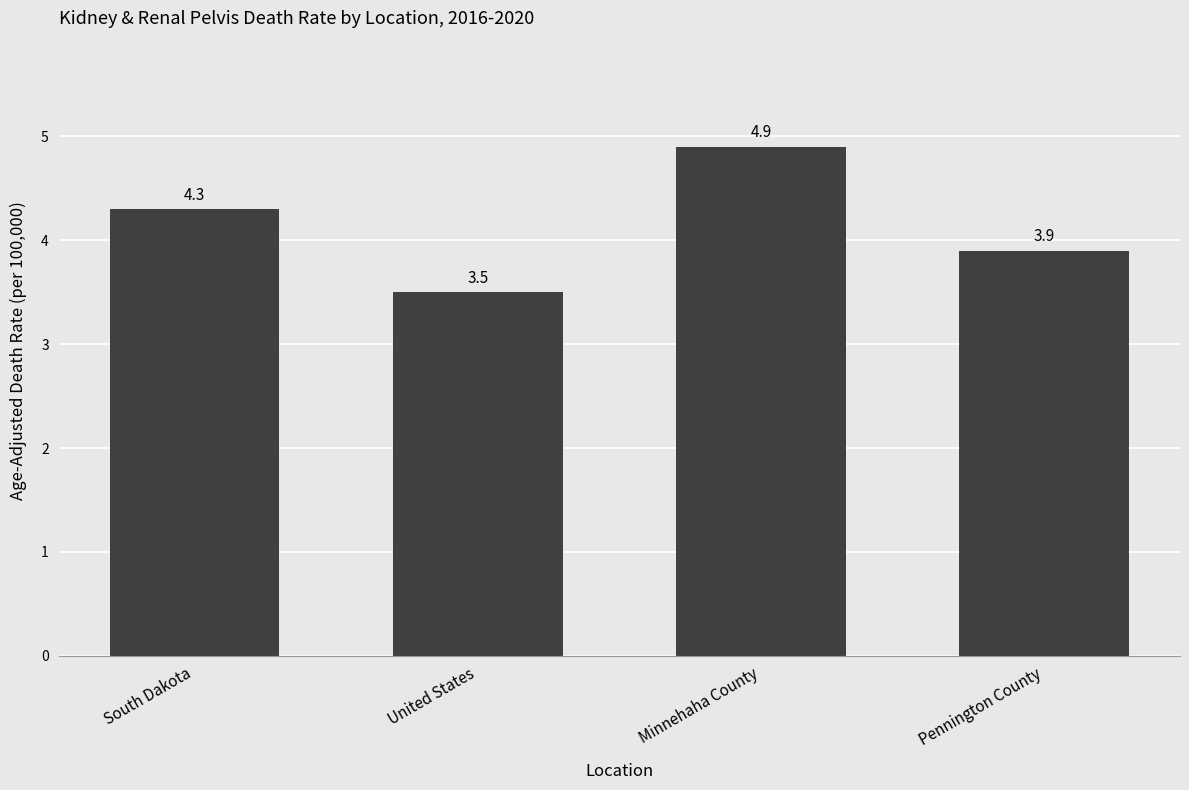

Where is the data nearest to the value 4?

Pennington County